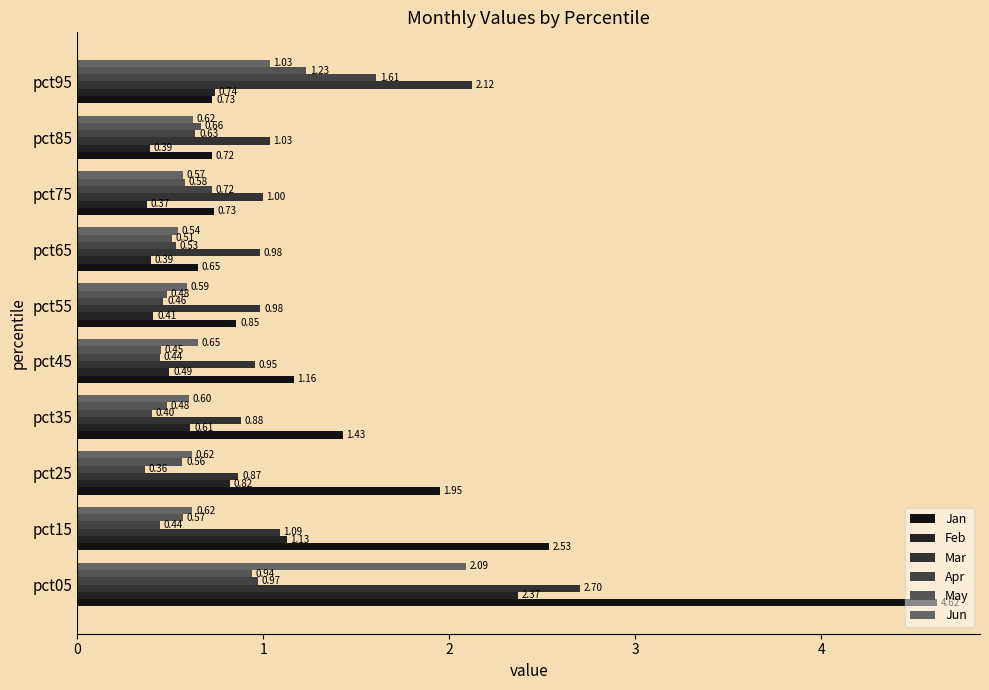

At which label is Jun closest to 1?

pct95